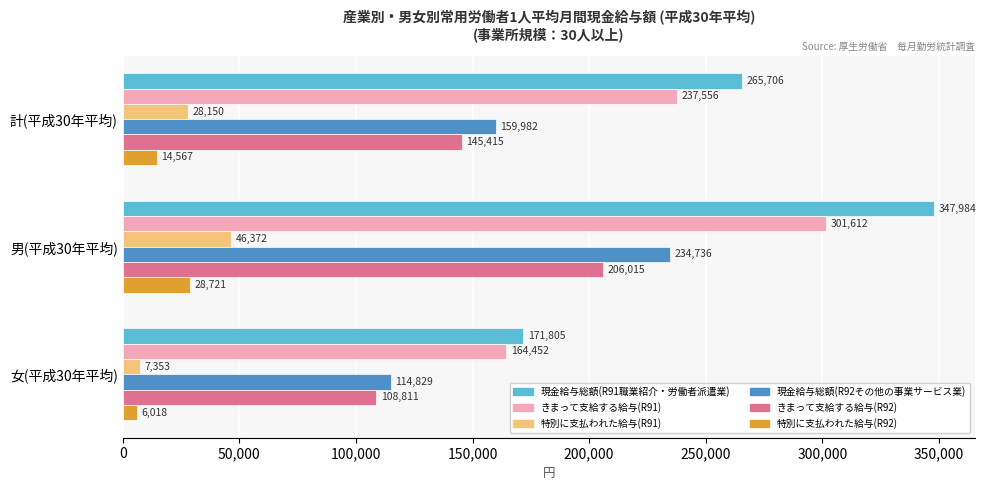

What is the approximate value of 現金給与総額(R91職業紹介・労働者派遣業) at 男(平成30年平均), to the nearest 10?

347980